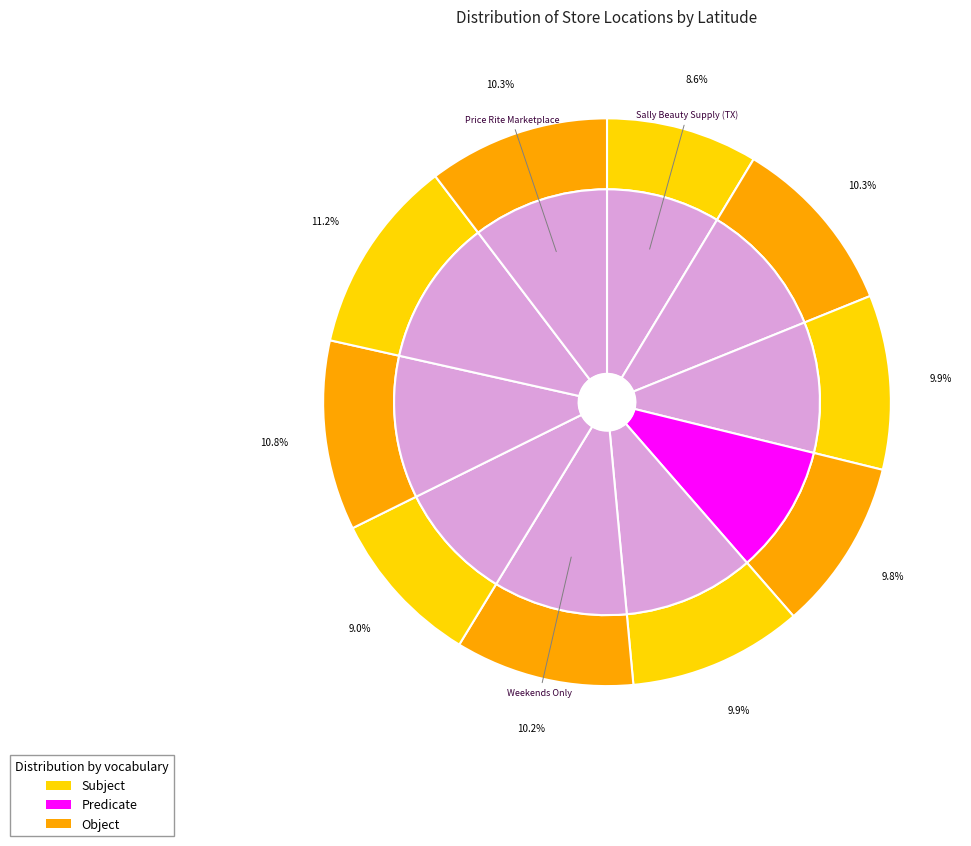

How many slices are in this pie chart?

10